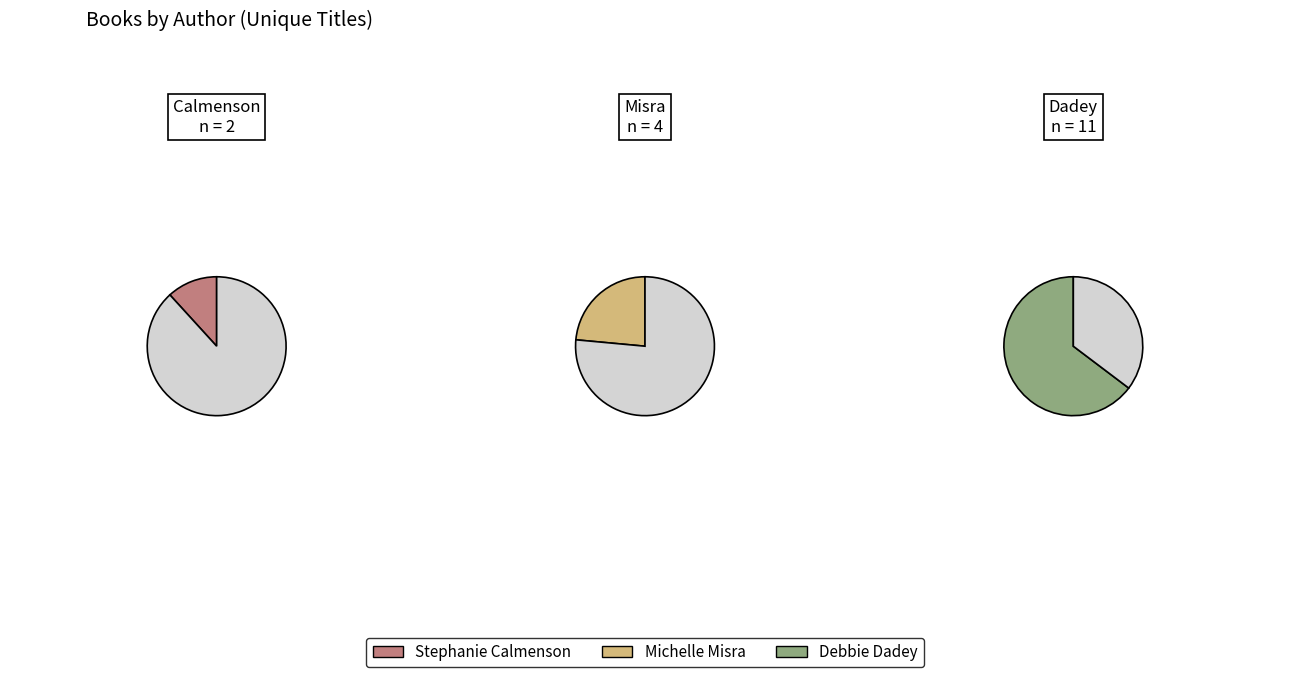

How many slices are in this pie chart?

3